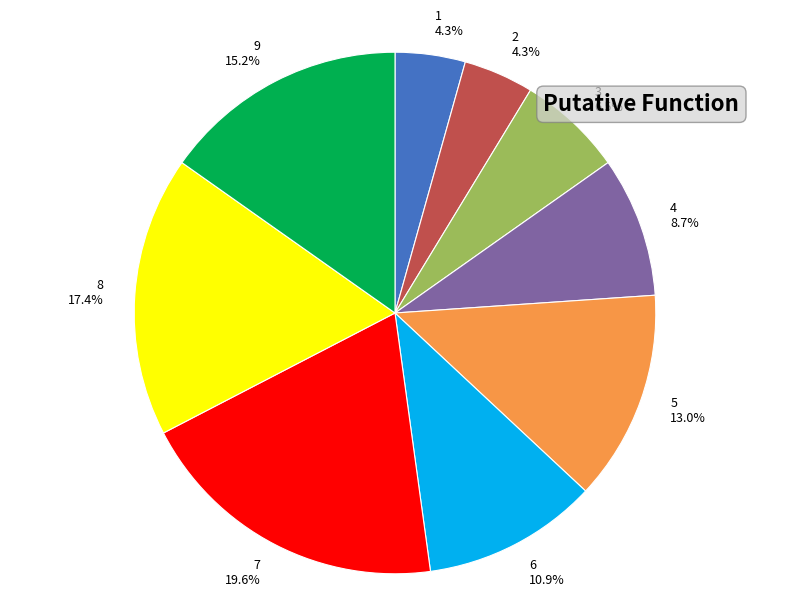

To the nearest percent, what is the difference between the largest and smallest slice percentages?

15%